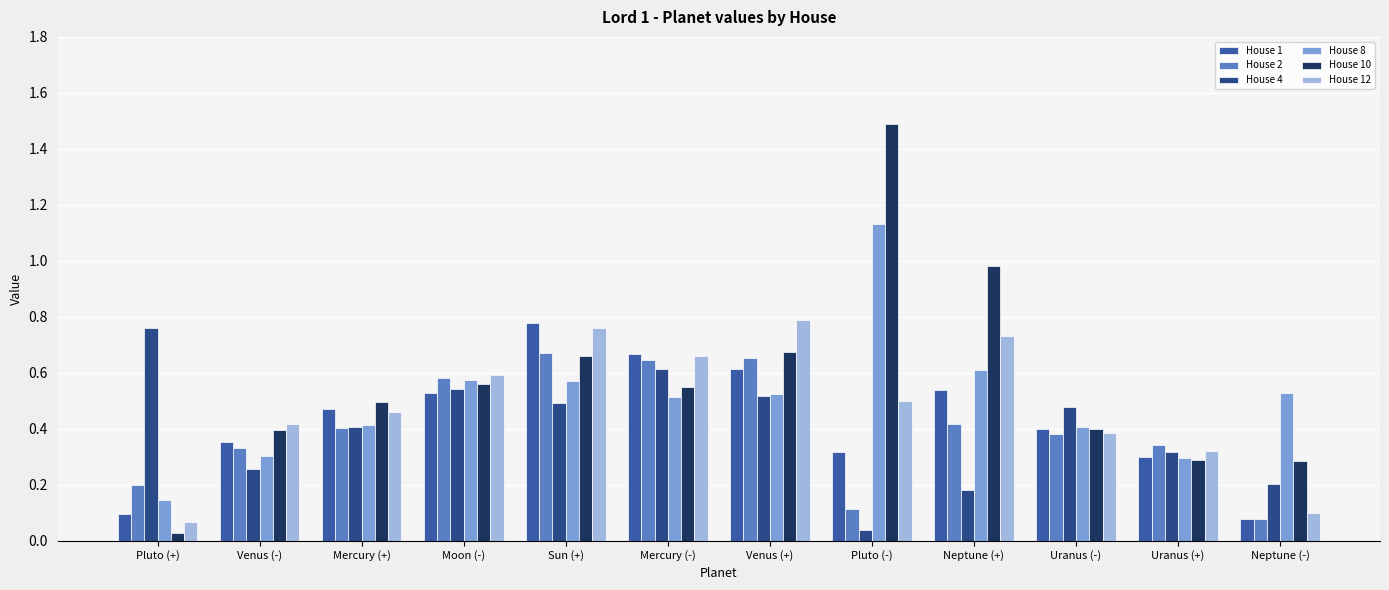

What are all the series names shown in the legend?

House 1, House 2, House 4, House 8, House 10, House 12